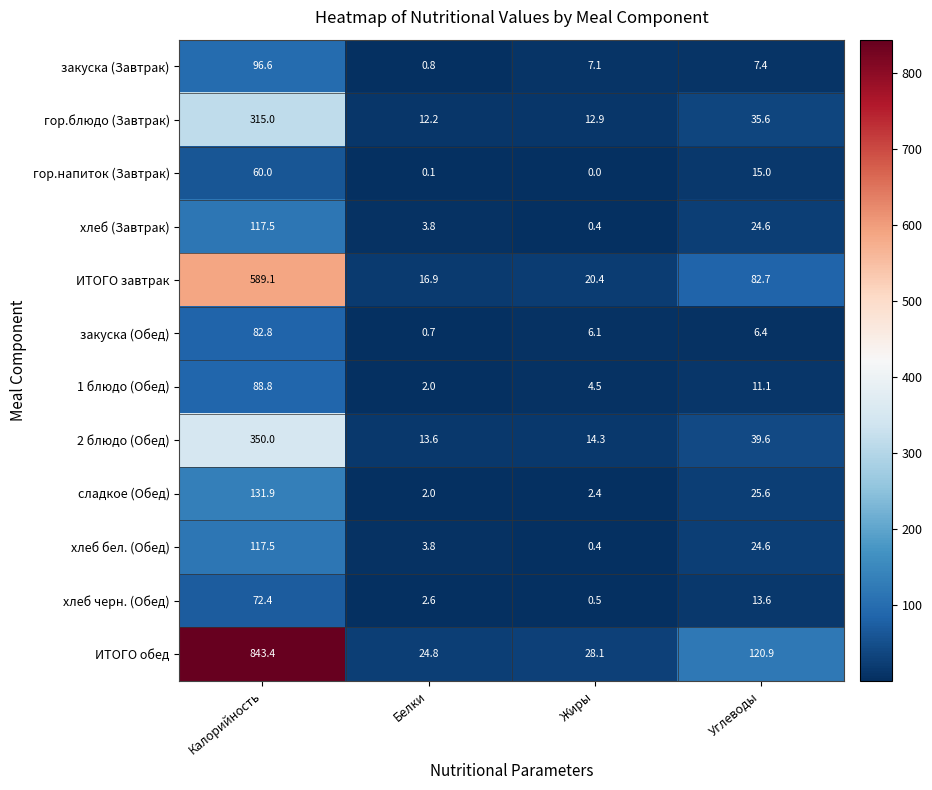

What is the spread (max minus min) of values at Жиры?

28.1